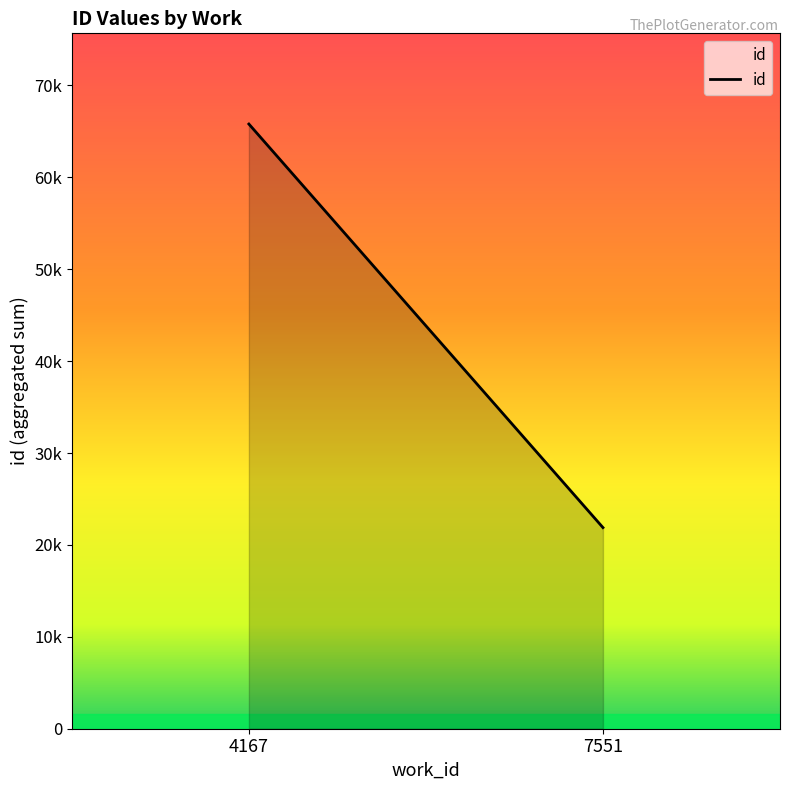

How many series are shown in this chart?

1